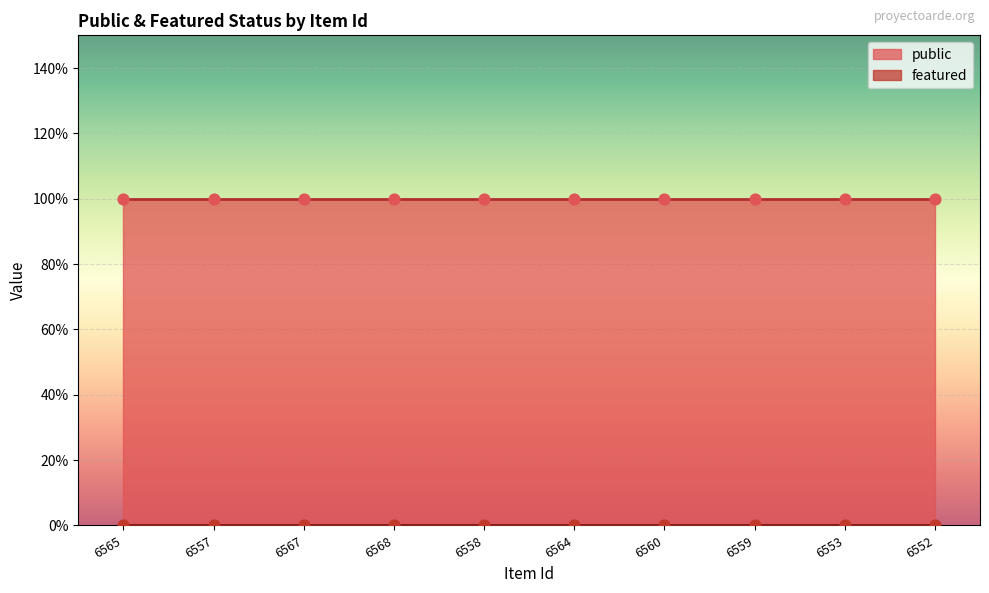

At which category is the sum across all series the highest?

6565